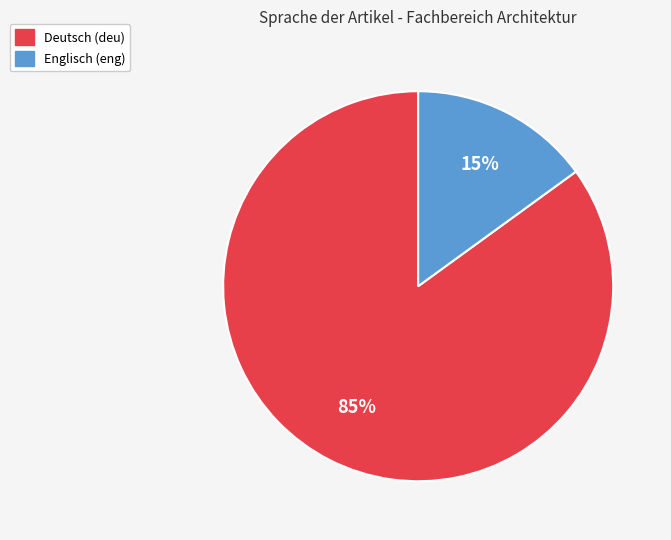

Is there a majority slice in this chart?

Yes